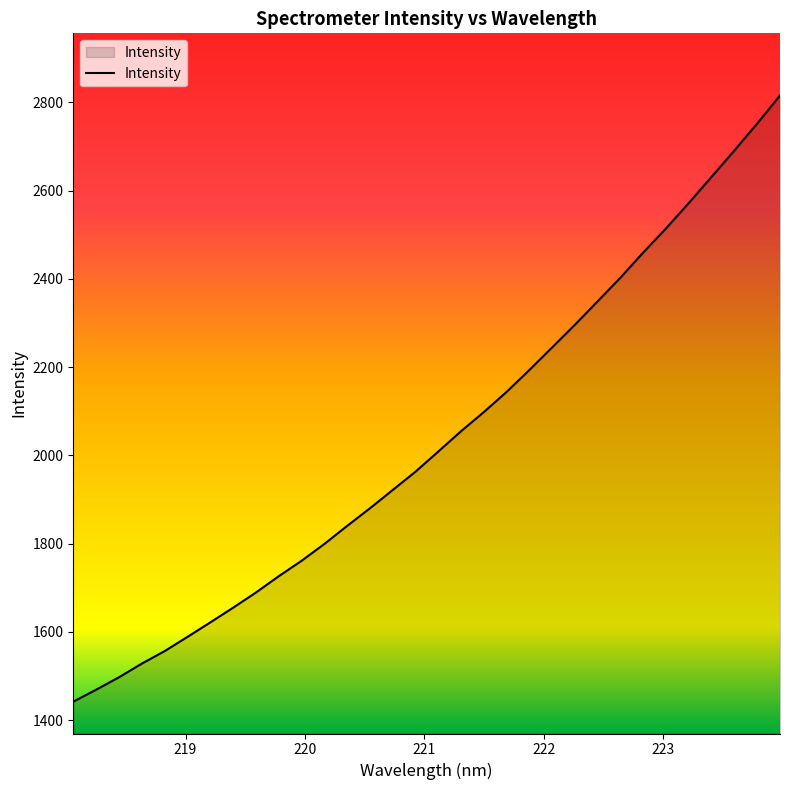

What is the difference between the maximum and minimum values?

1373.5